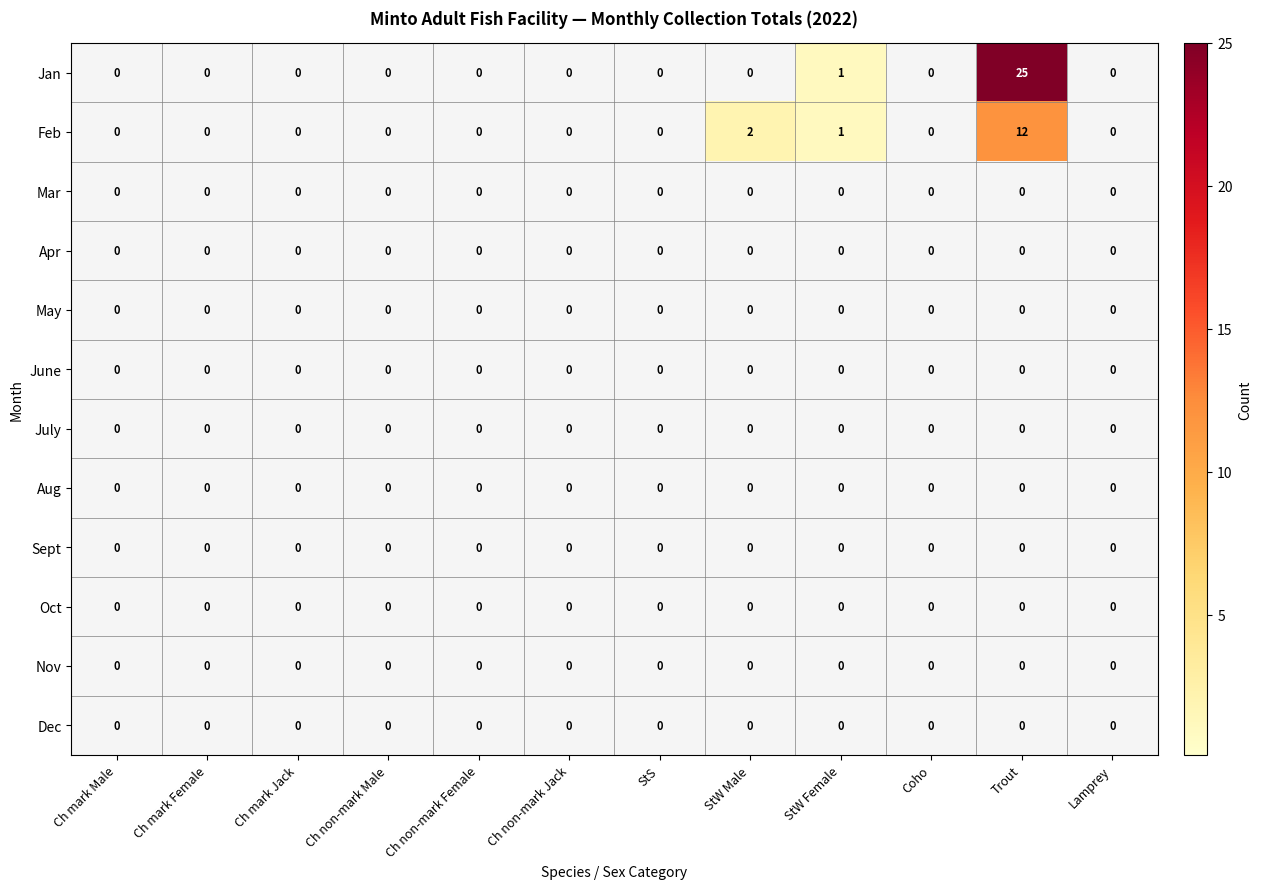

At which category is the sum across all series the highest?

Trout